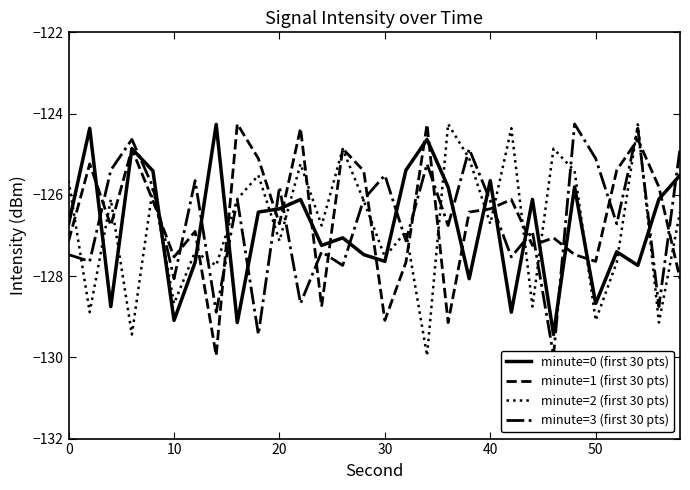

Rank the series by their average value, from highest to lowest.

minute=1 (first 30 pts), minute=3 (first 30 pts), minute=2 (first 30 pts), minute=0 (first 30 pts)